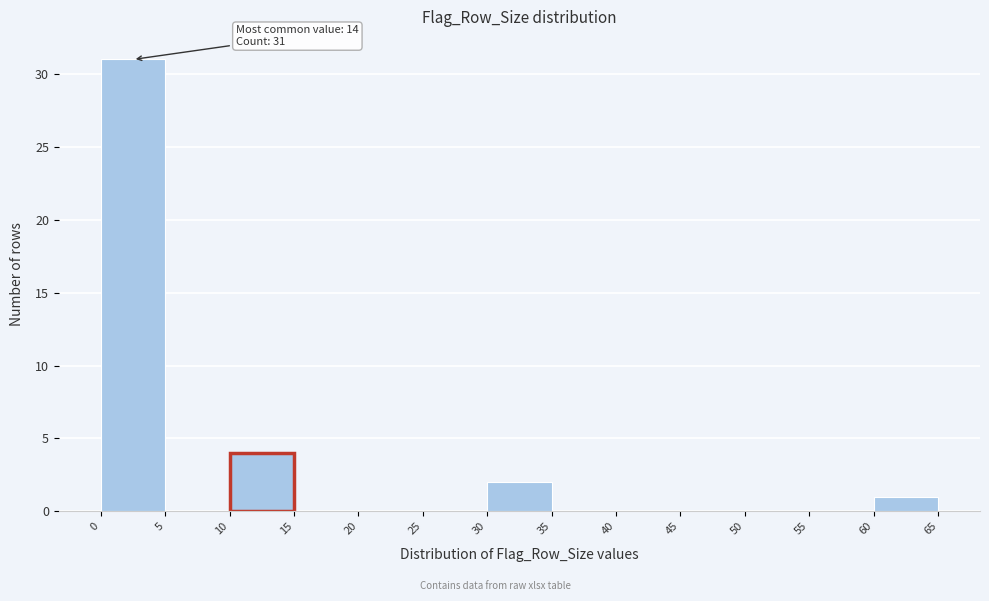

Over which range of the x-axis is the bar tallest?

0 to 5